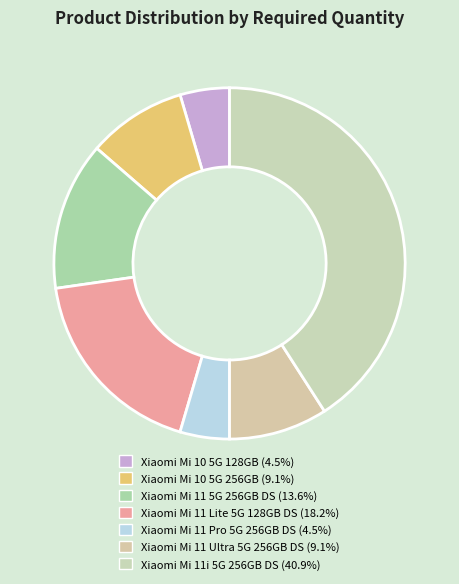

How many segments does this pie chart have?

7